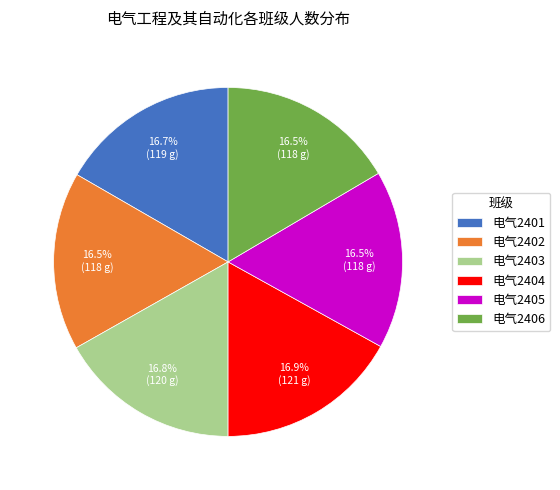

What percentage do 电气2405 and 电气2401 together represent?

33.2%